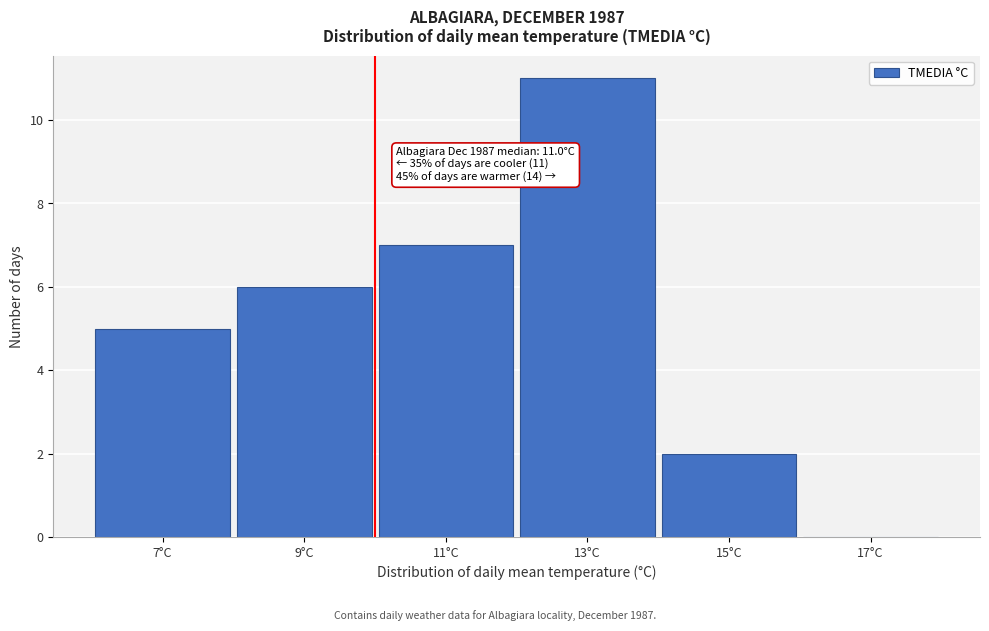

Reading right to left, extract all data points from this chart.

17°C=0	15°C=2	13°C=11	11°C=7	9°C=6	7°C=5